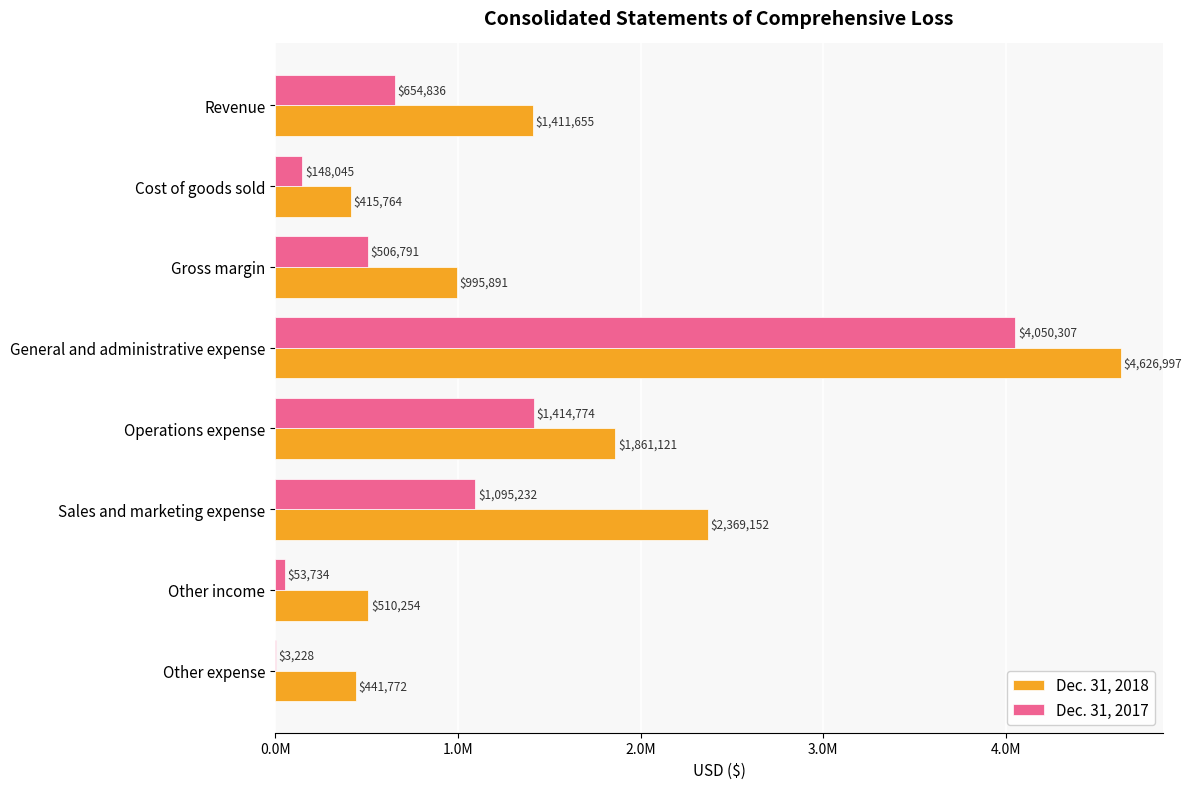

What is the sum of all Dec. 31, 2017 values?

7926947